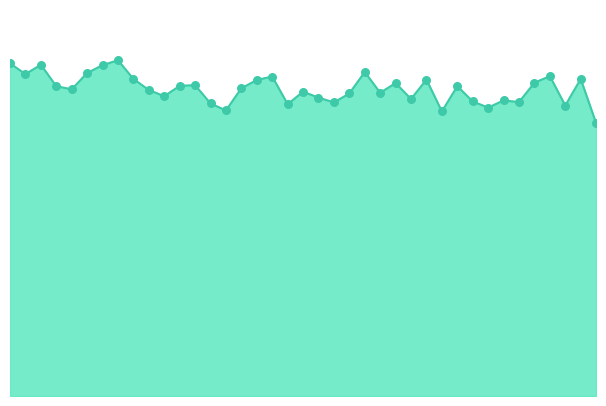

Which series contains the highest Y value?

SCP1_line